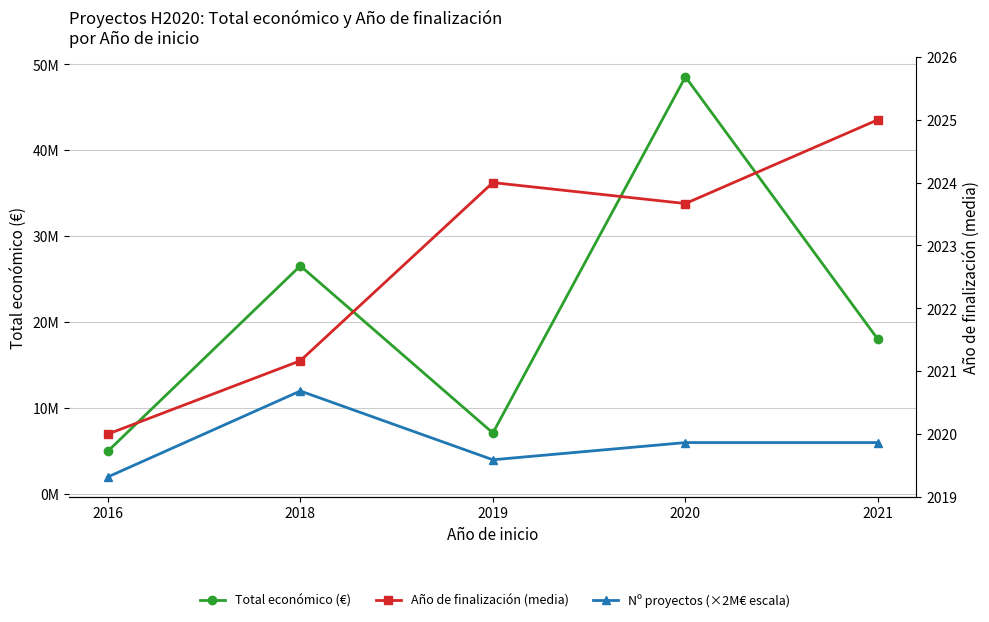

Which series has the widest spread of values?

Total económico (€)